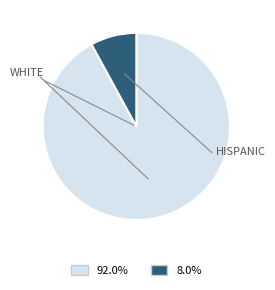

How many slices are in this pie chart?

2